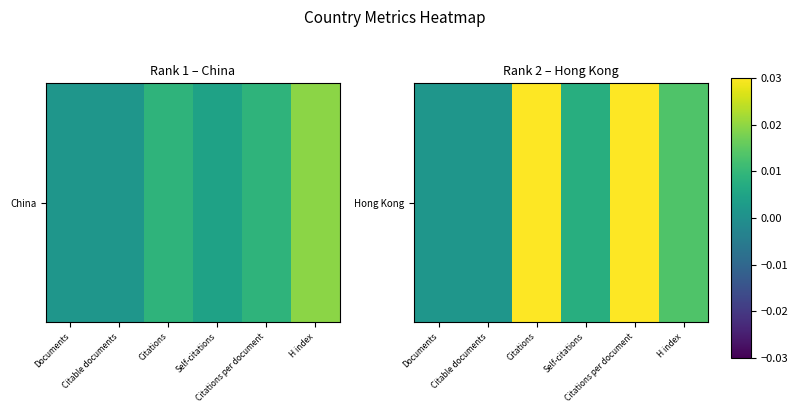

Rank the categories by value from lowest to highest.

Documents, Citable documents, Self-citations, H index, Citations, Citations per document